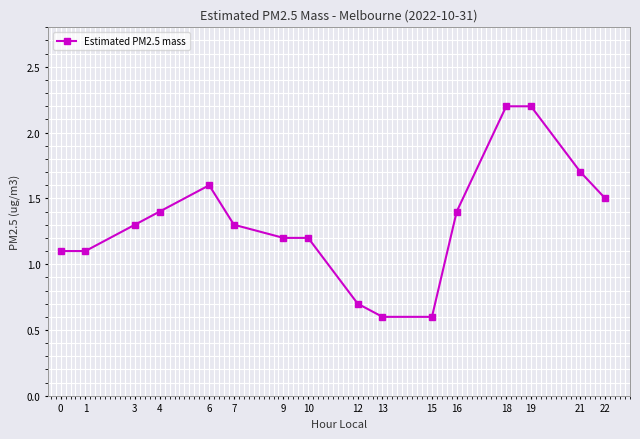

Does the chart display data point markers on the line(s)?

Yes